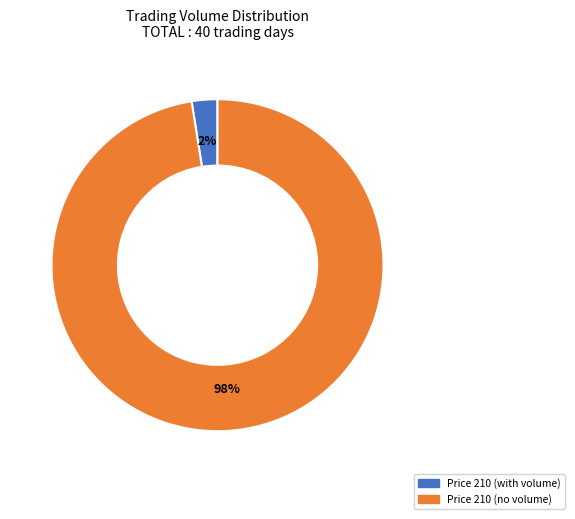

To the nearest percent, what is the average slice percentage?

50%